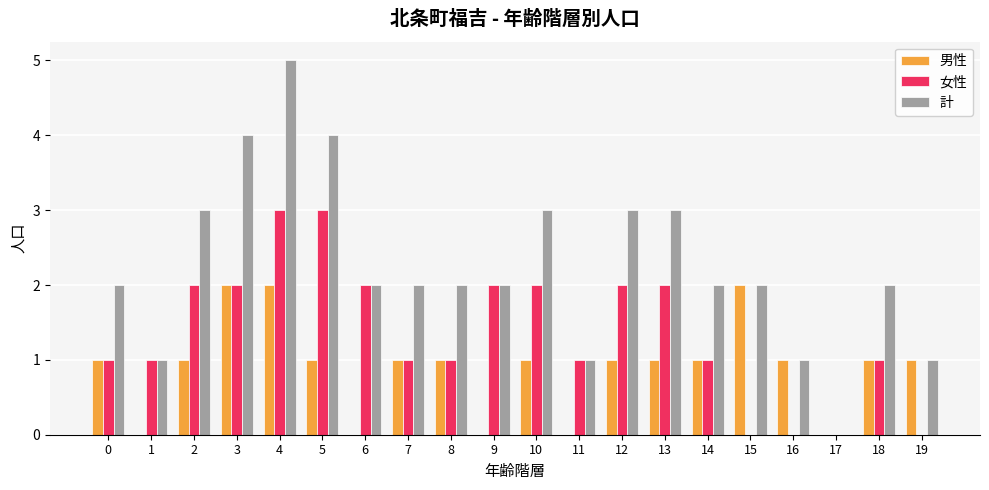

Count the number of categories in the chart.

20